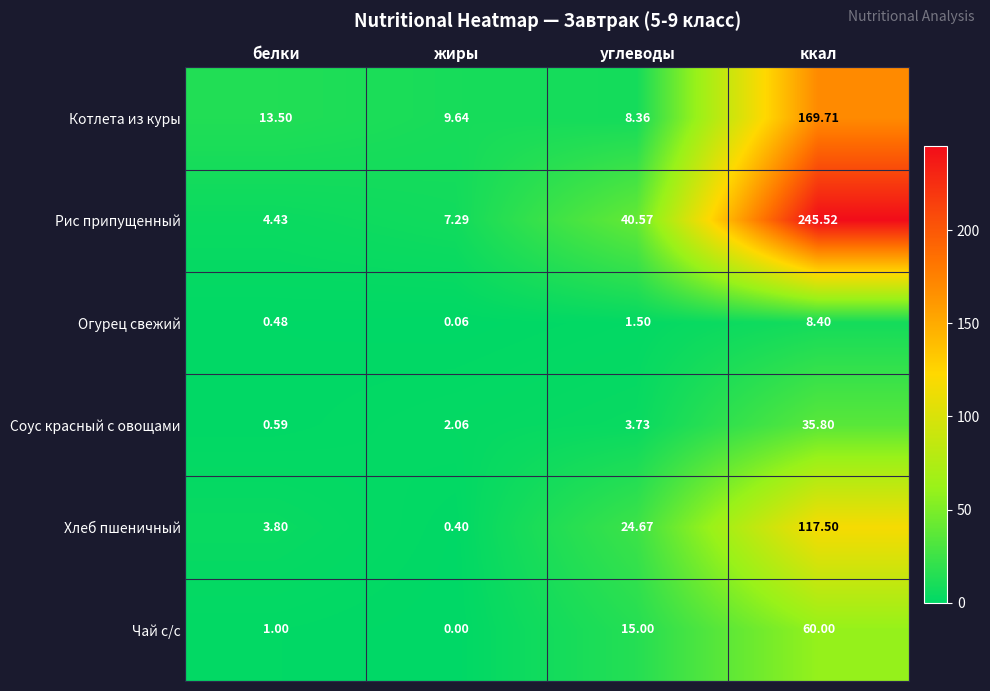

Which series changed the most between жиры and ккал?

Рис припущенный